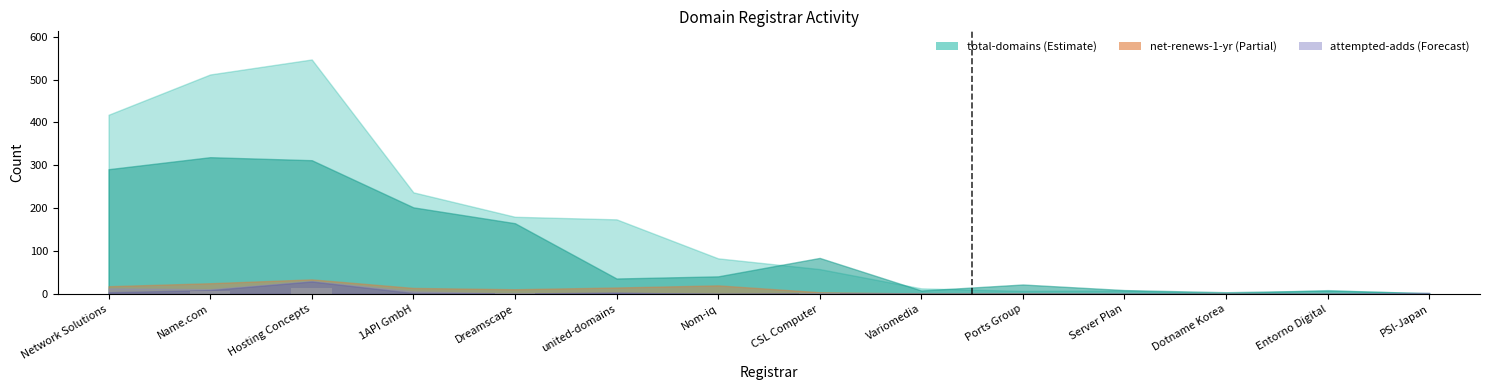

What is the change in value from Hosting Concepts to PSI-Japan?

-14